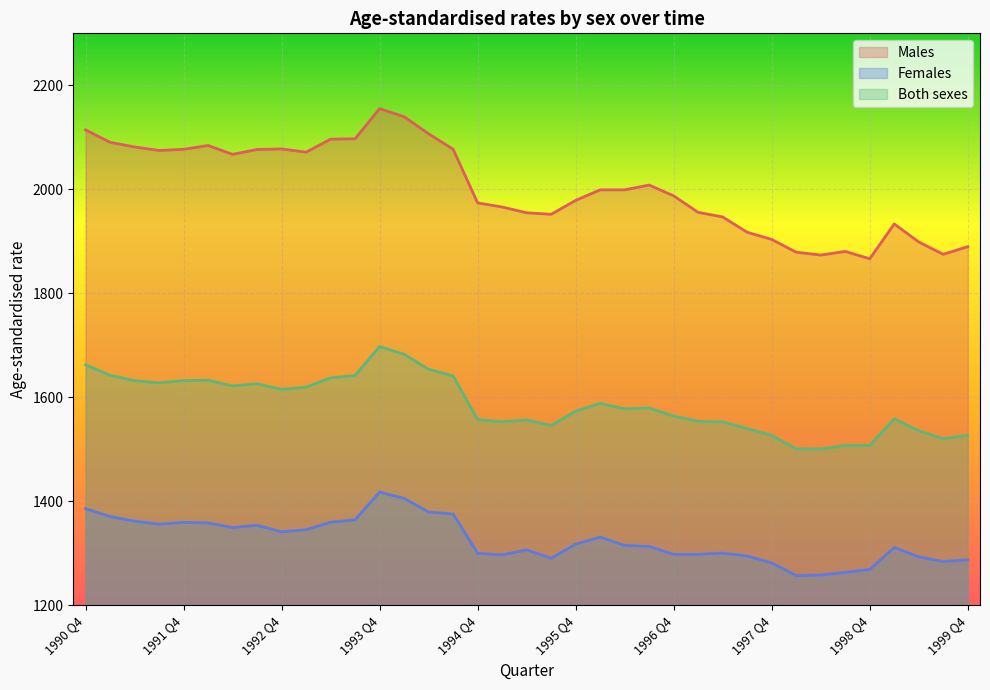

Which series has the largest total across all categories?

Males